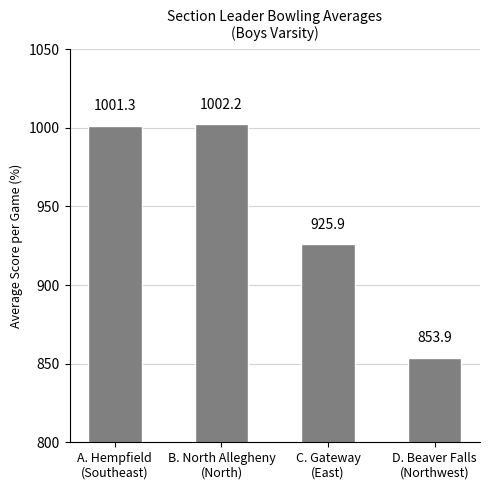

List the labels in order of value, smallest first.

D. Beaver Falls
(Northwest), C. Gateway
(East), A. Hempfield
(Southeast), B. North Allegheny
(North)